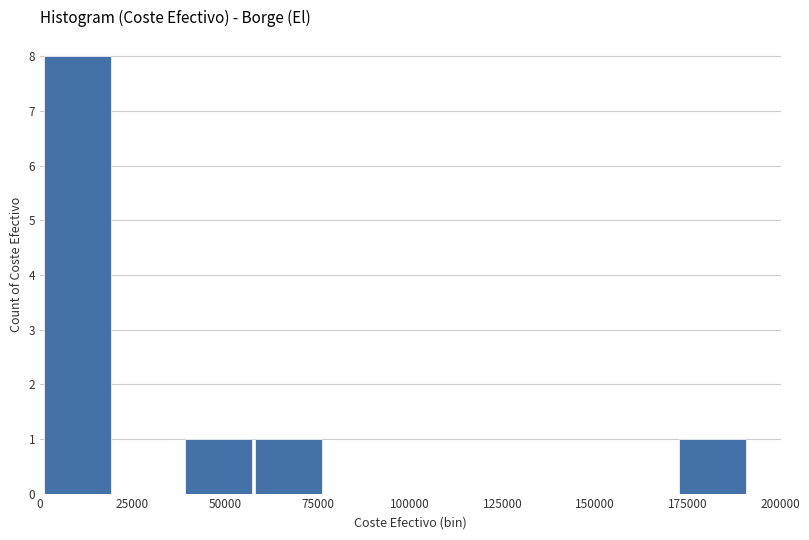

Around what value on the x-axis is the tallest bar? Give the approximate position of its centre, as read against the axis.

10000